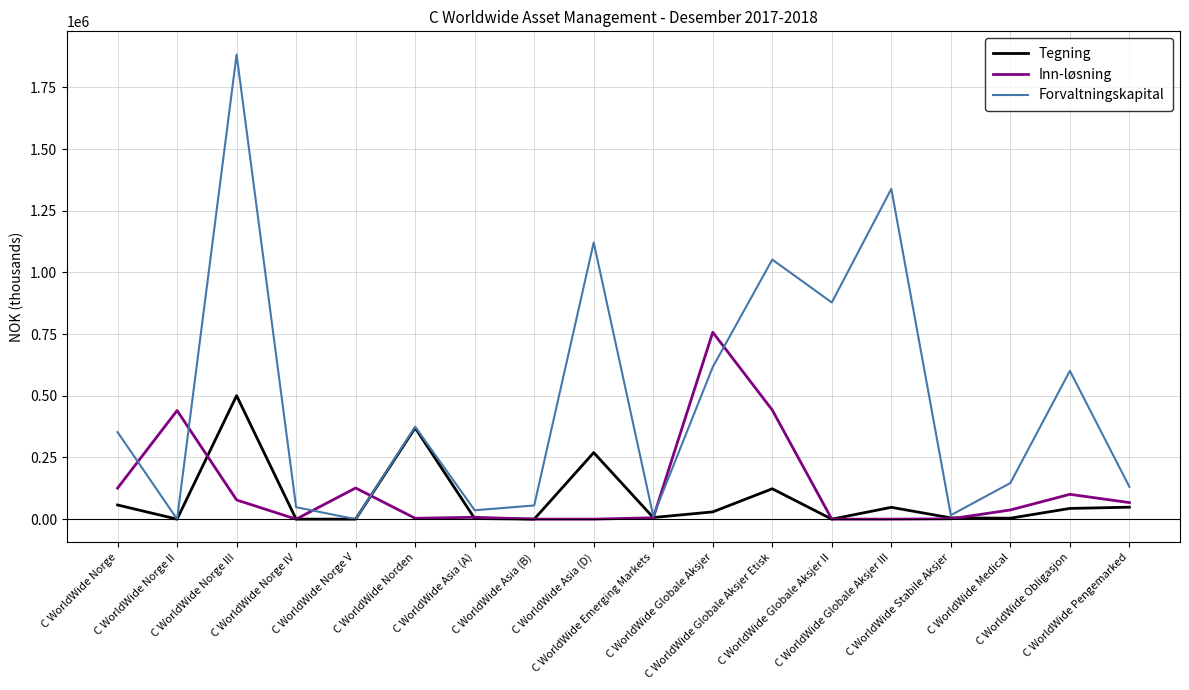

In Inn-løsning, how many points are higher than both neighbors (excluding endpoints)?

5